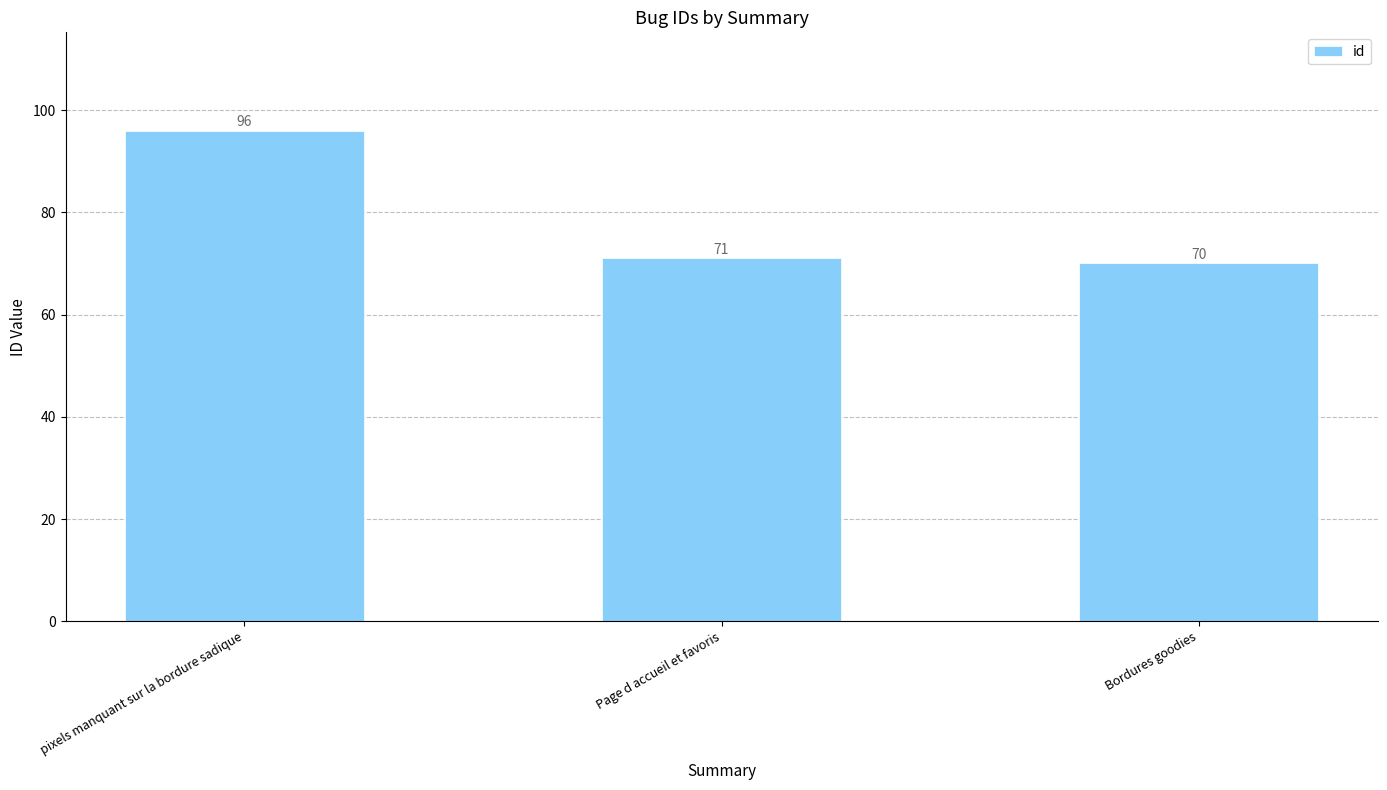

The chart shows a value of 96 at pixels manquant sur la bordure sadique. True or false?

True